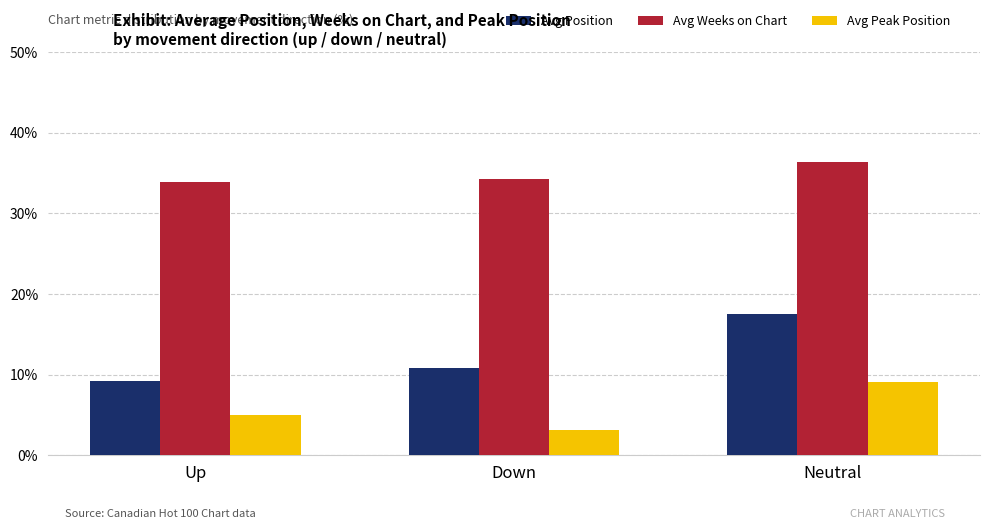

How many series are shown in this chart?

3